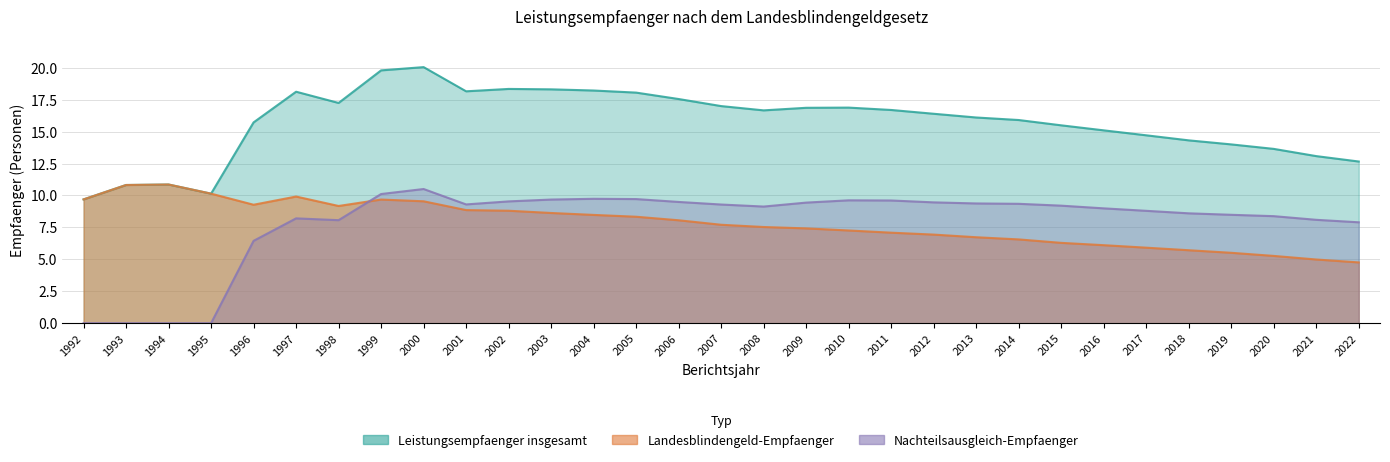

Is the value of Landesblindengeld-Empfaenger at 2001 greater than the value of Nachteilsausgleich-Empfaenger at 1994?

Yes